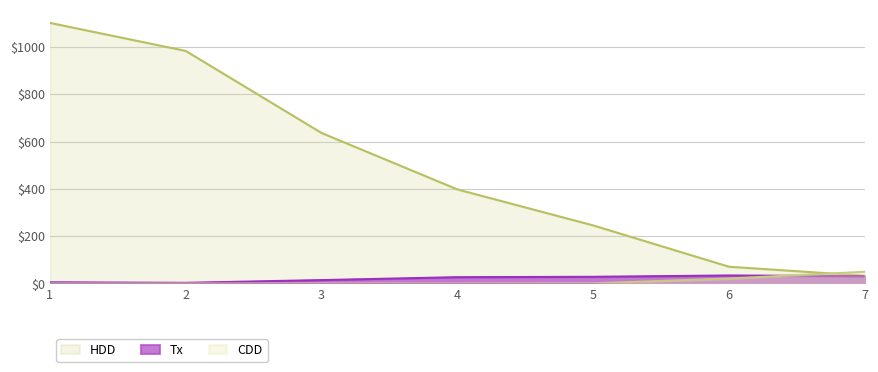

At which label does HDD first exceed 397?

1